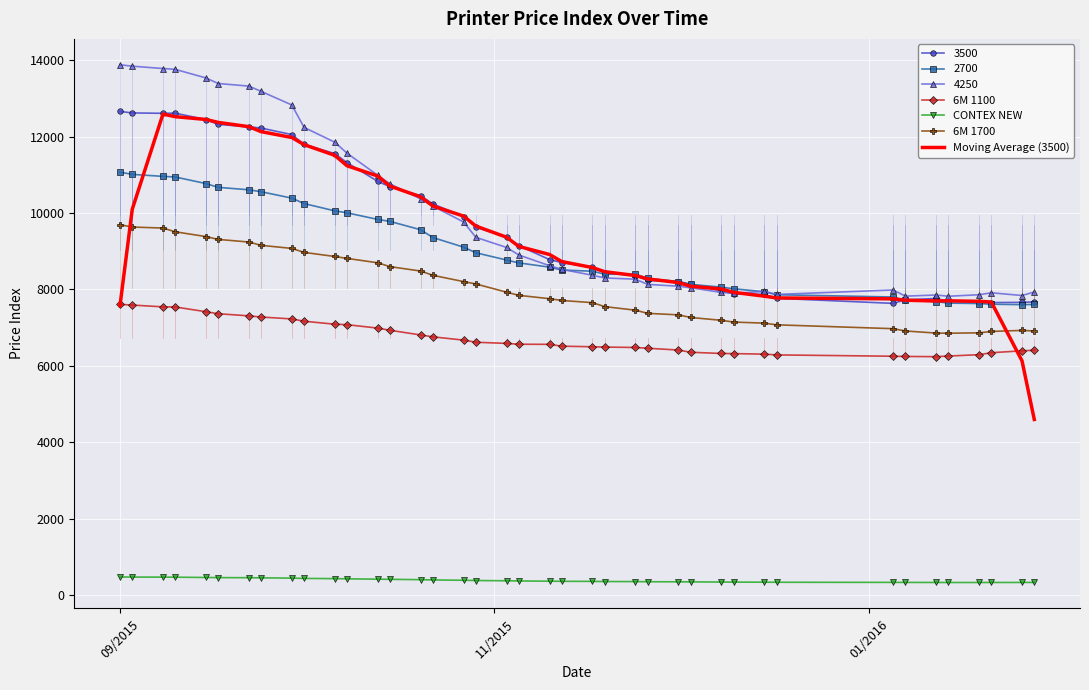

True or false: 6M 1700 and 3500 cross at least once.

False